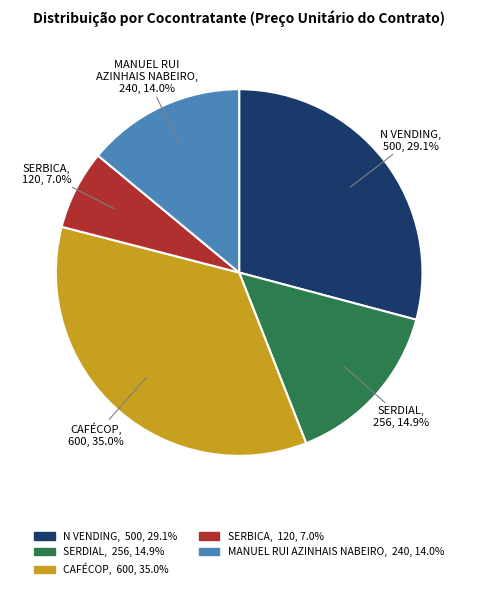

How many segments does this pie chart have?

5